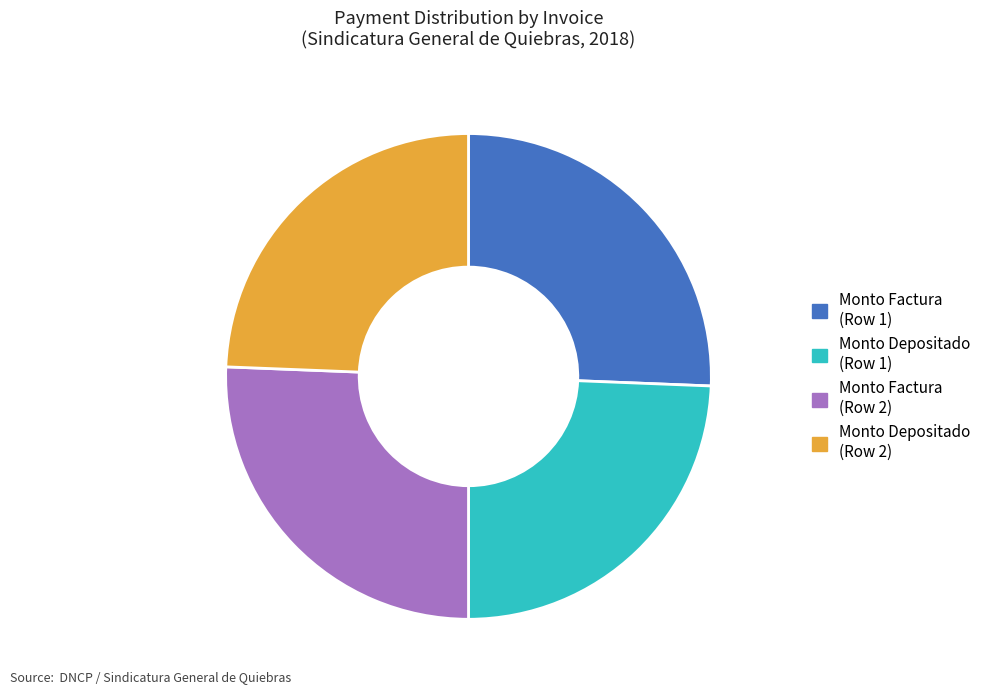

How many slices are in this pie chart?

4